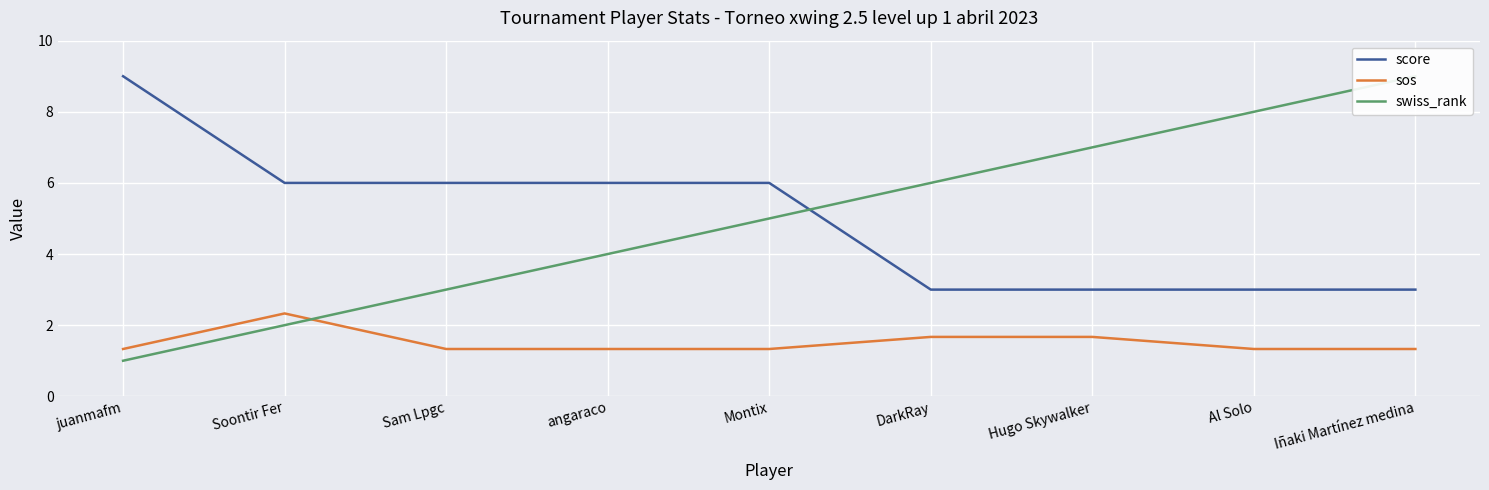

How many data points in score are above 6?

1